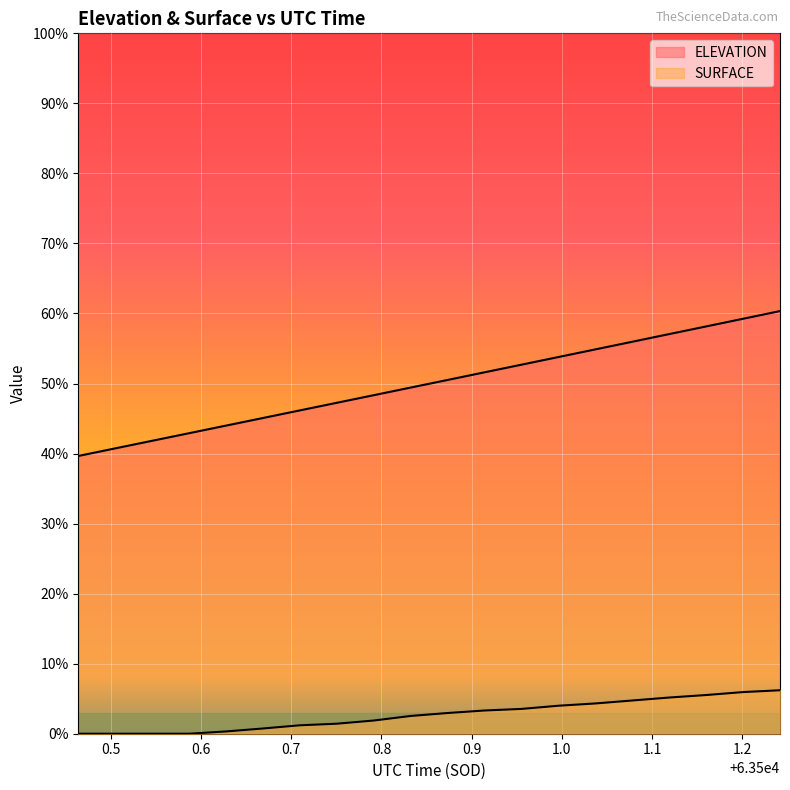

What is the difference between the highest and lowest values at 63501.0372?

6.4